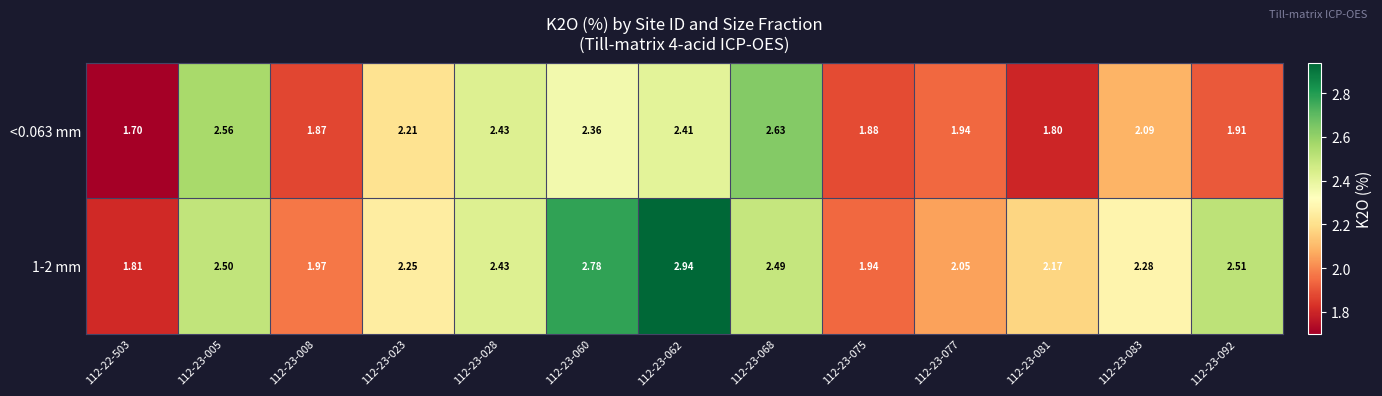

Is the value of <0.063 mm at 112-23-075 greater than the value of 1-2 mm at 112-23-008?

No